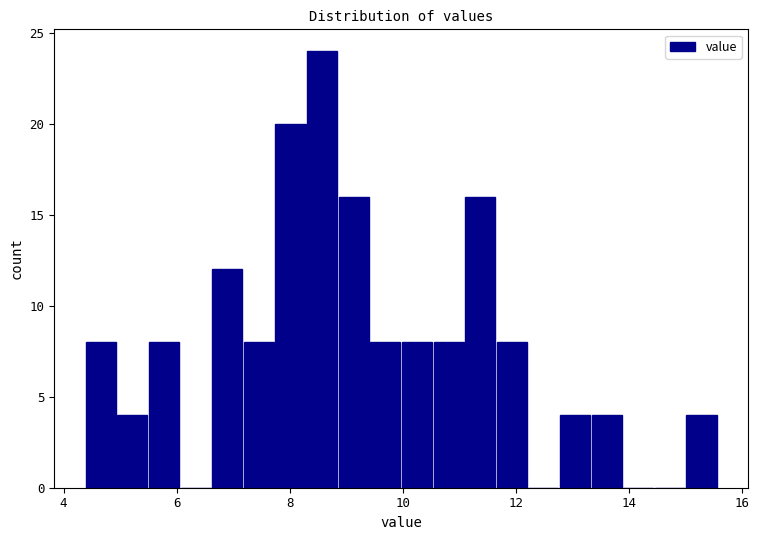

Read against the x-axis, roughly where is the centre of the tallest bar?

8.6